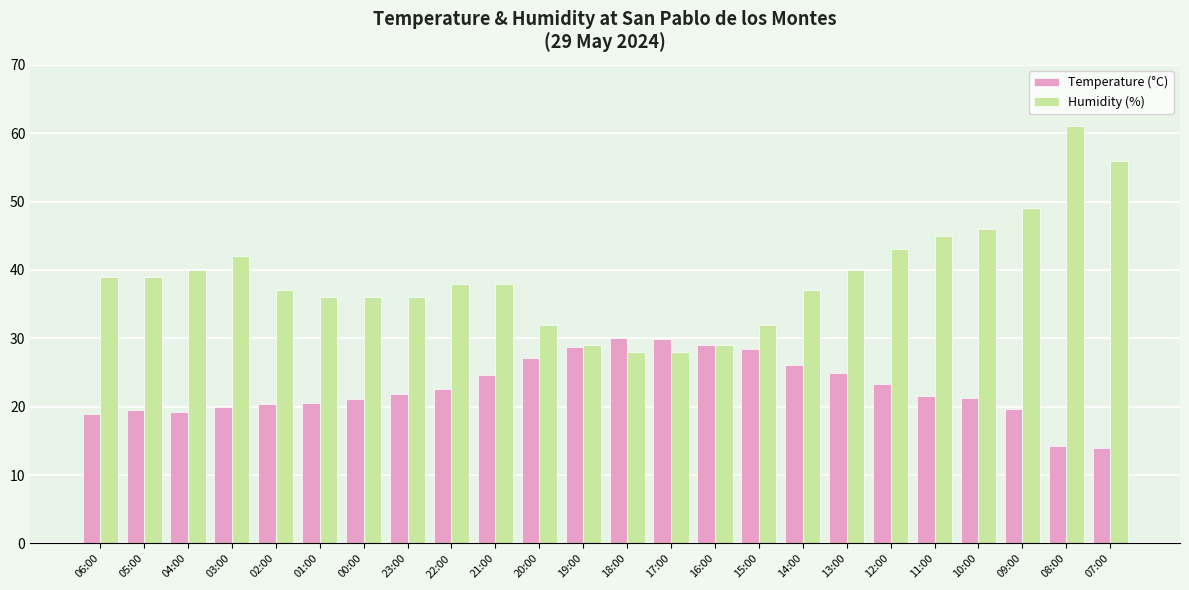

What is the label of the 11th bar from the left?

20:00